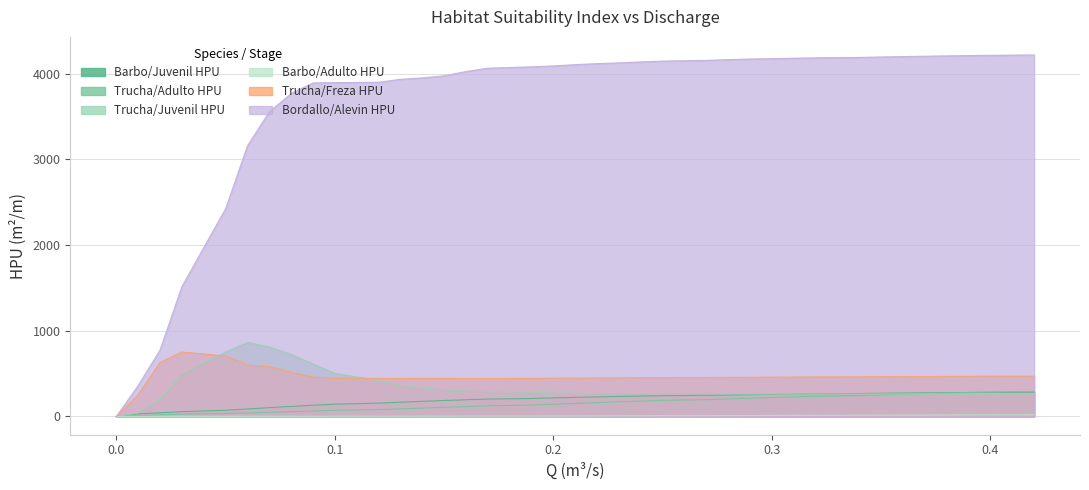

What is the sum of all Trucha/Juvenil HPU values?

12581.8